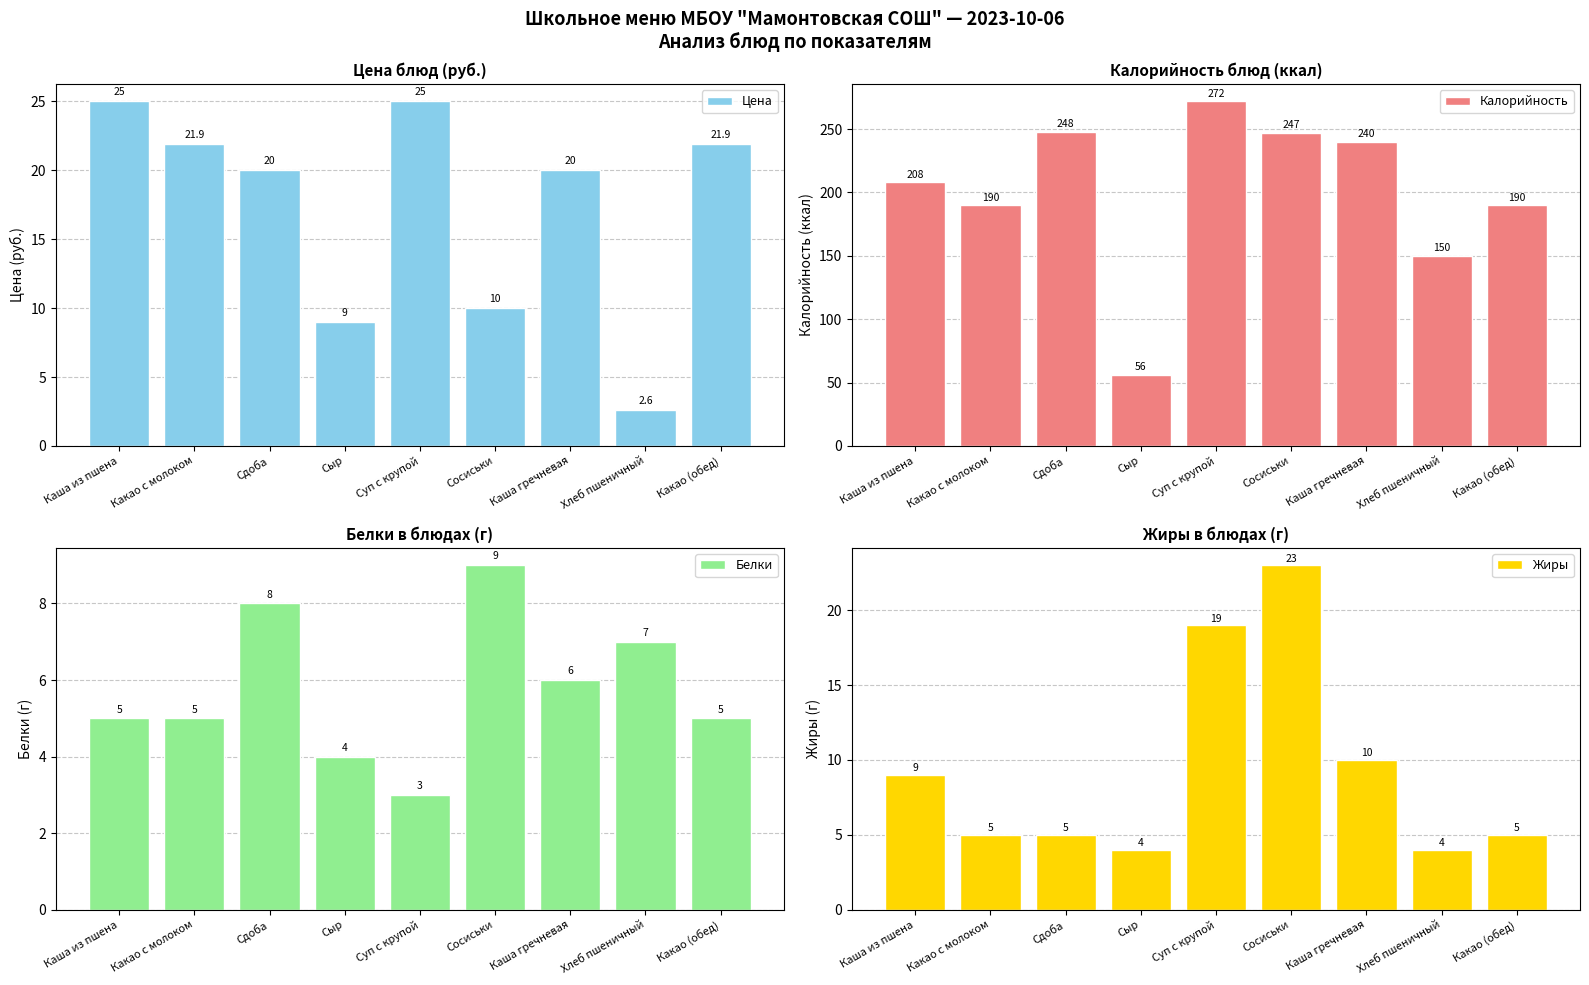

Are the bars horizontal?

No